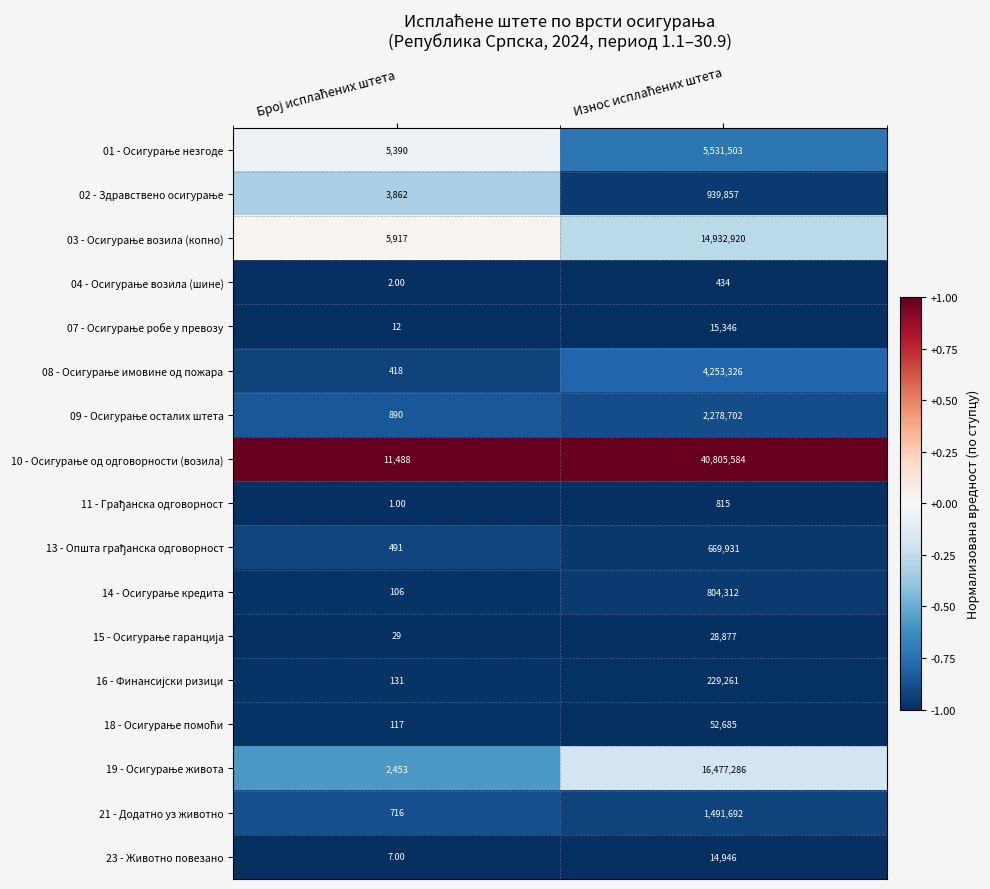

What is the difference between the maximum and minimum values in the 21 - Додатно уз животно series?

1490976